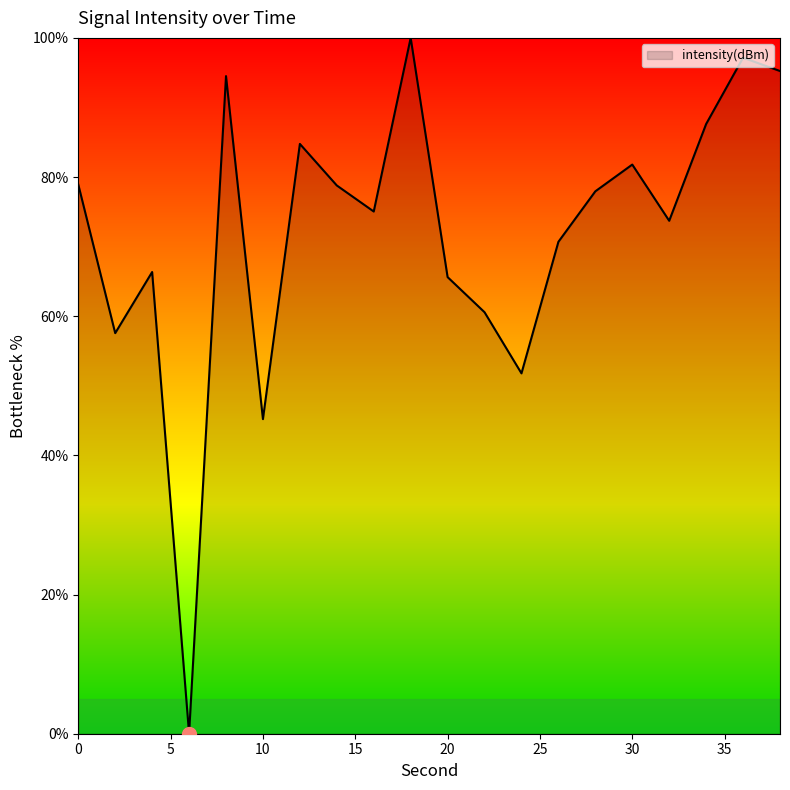

Count the number of data series in this chart.

1